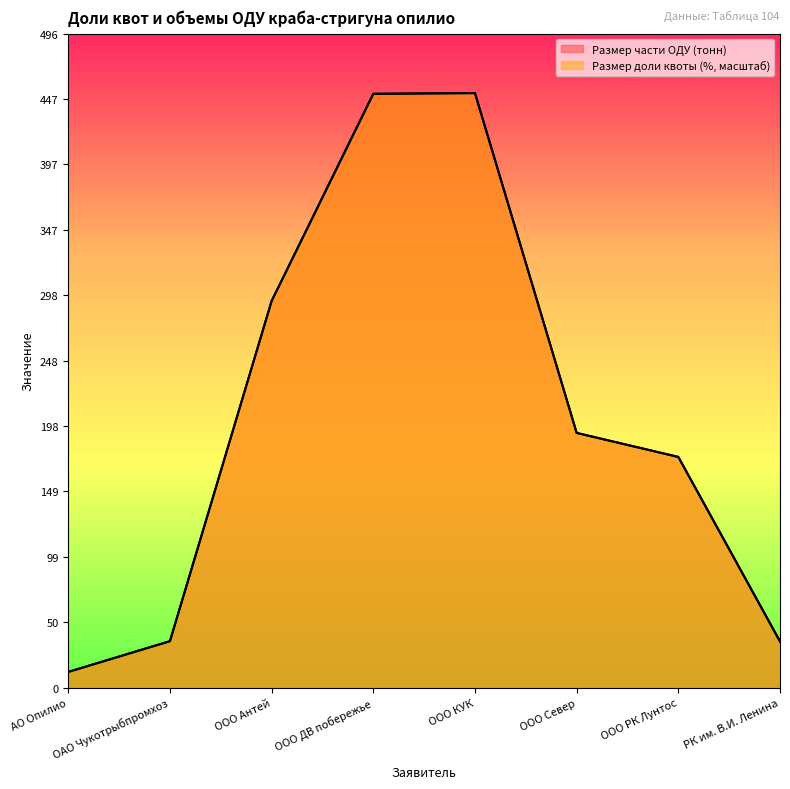

Does the chart display data point markers on the line(s)?

No